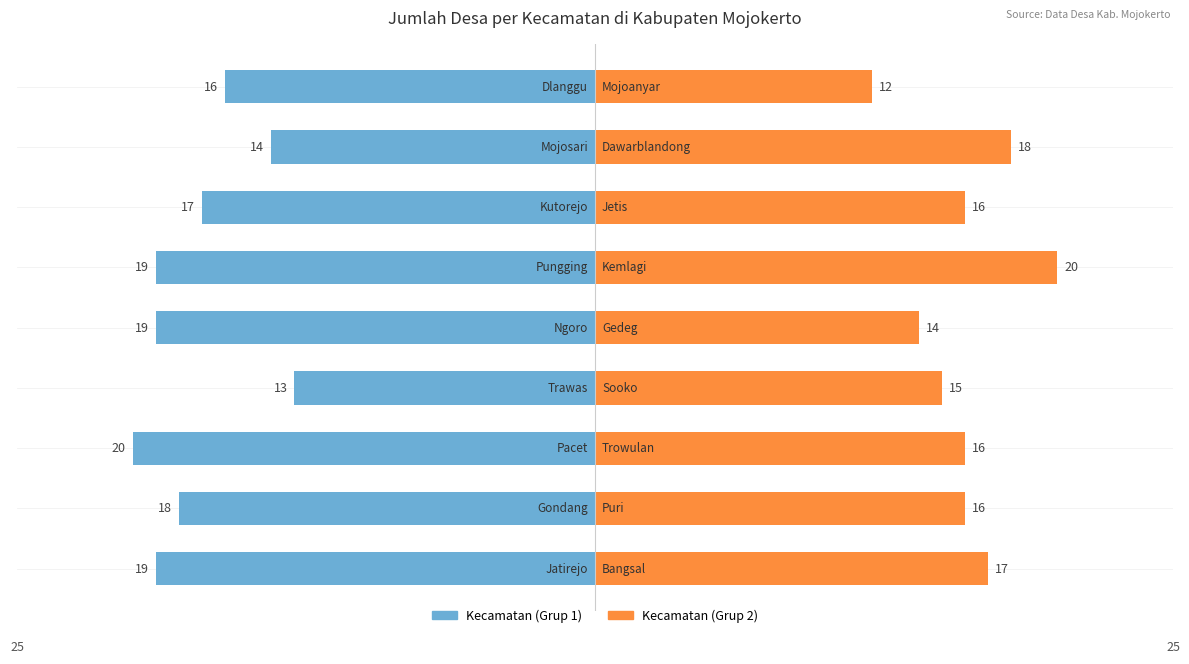

What is the difference between the maximum and minimum values in the Kecamatan (Grup 2) series?

8